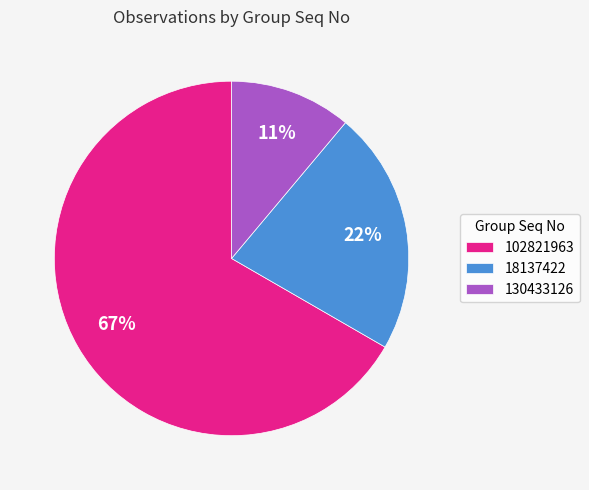

To the nearest percent, what is the difference between the 102821963 and 130433126 slice percentages?

56%